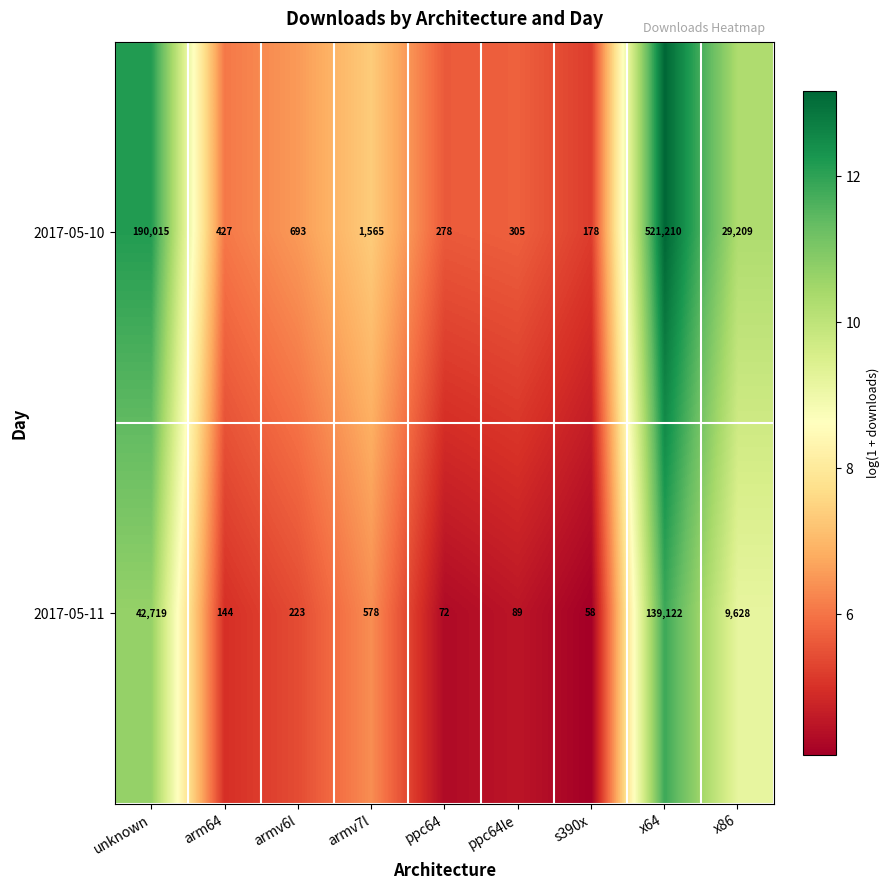

Between armv6l and armv7l, which series saw the biggest shift?

2017-05-10